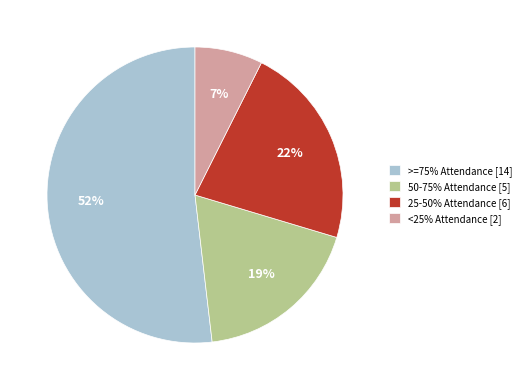

How many segments does this pie chart have?

4